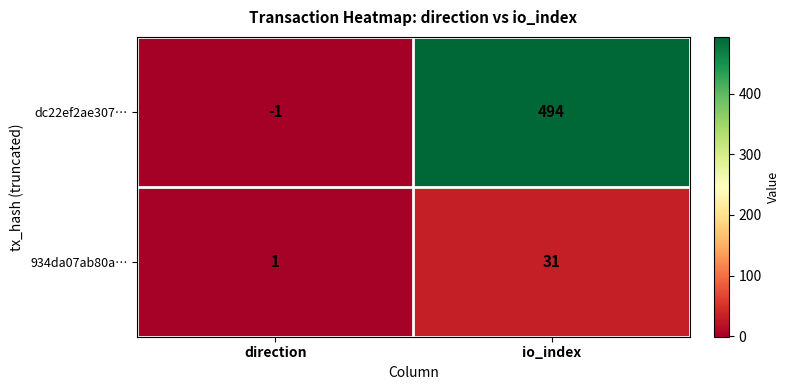

What is the difference between the maximum and minimum values in the 934da07ab80a… series?

30